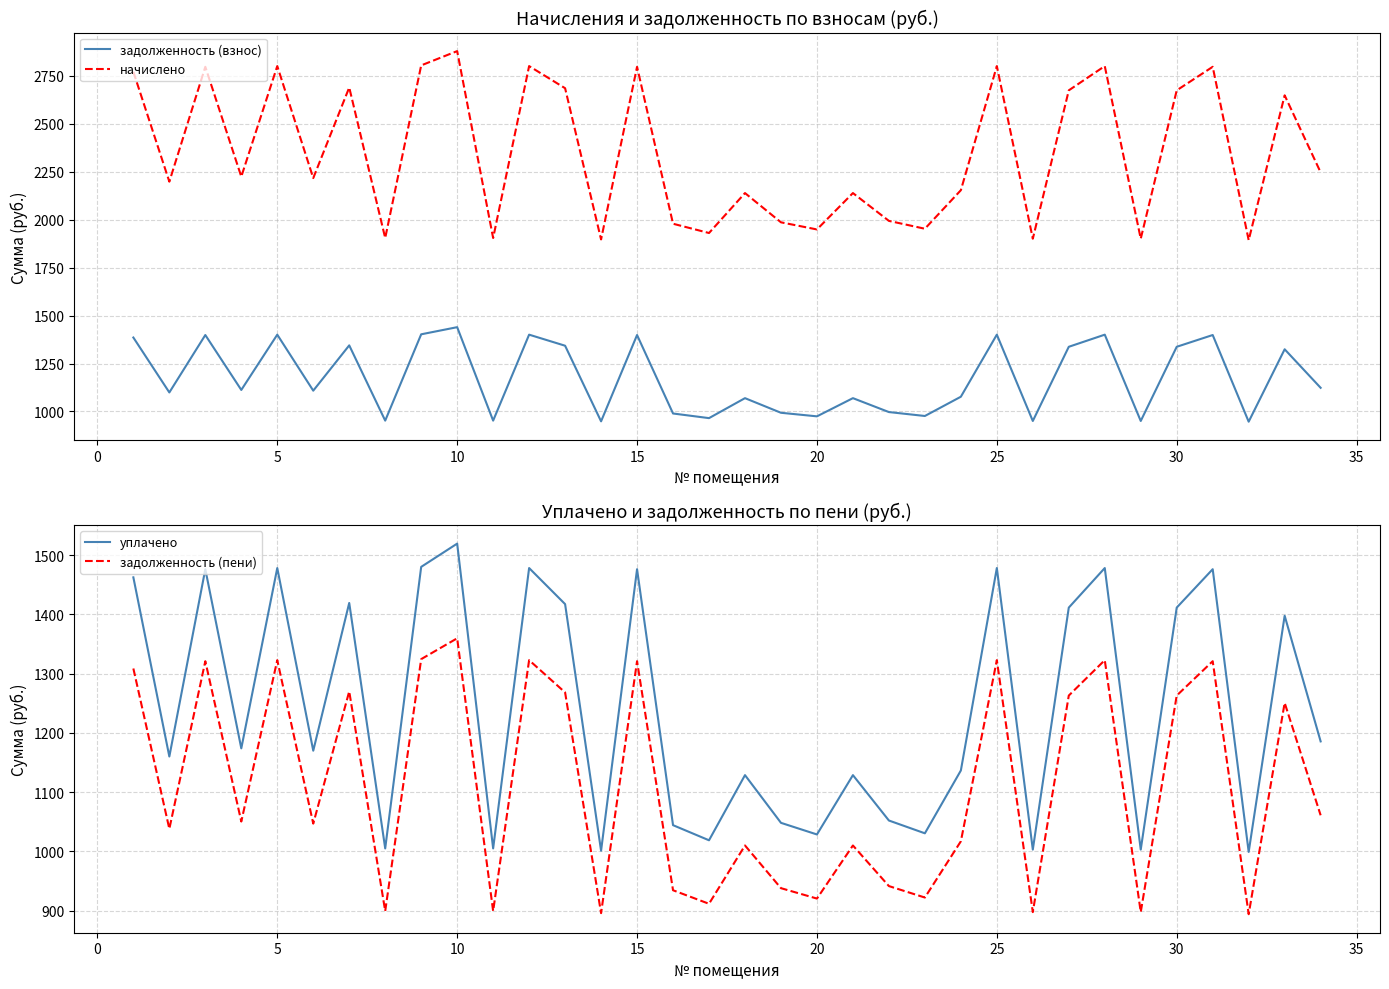

How many interior local valleys does the начислено series have?

12